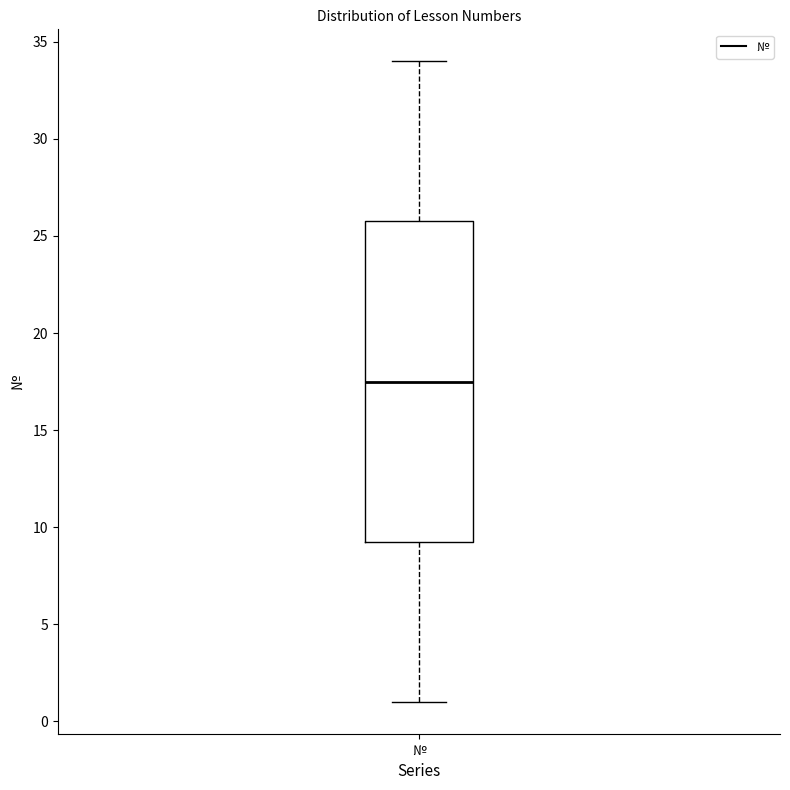

Read this box plot against the y-axis: the position of the median line, the range covered by the box, and the ends of both whiskers. The values are not printed on the chart, so give them approximately, as read against the axis.

median 17.5, box 9.5 to 26.0, whiskers 1.0 to 34.0